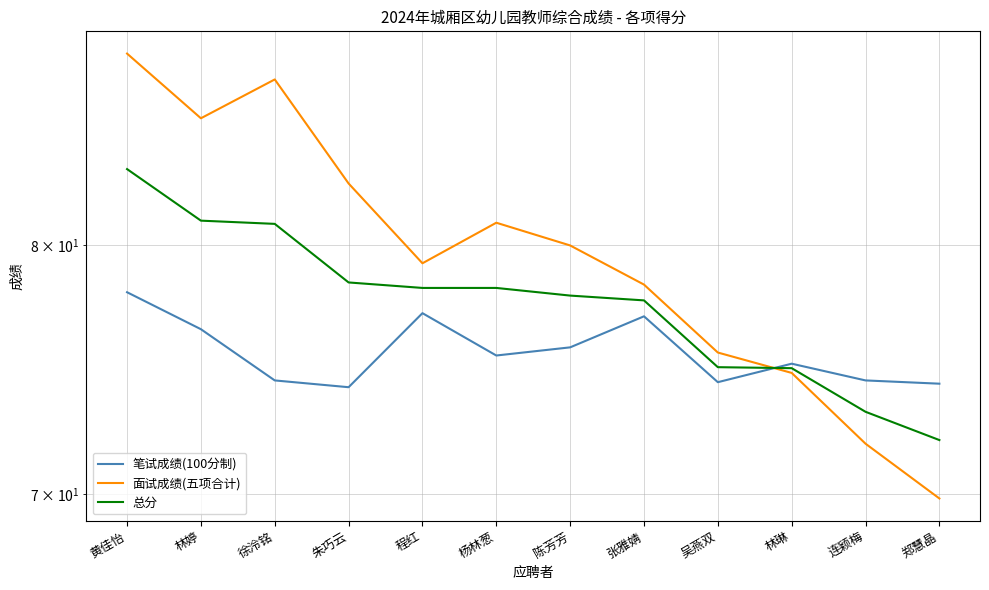

Reading right to left, extract all data points from this chart.

笔试成绩(100分制): 郑慧晶=74.3	连颖梅=74.4	林琳=75.1	吴燕双=74.3	张雅婧=77.0	陈芳芳=75.7	杨林葱=75.4	程红=77.1	朱巧云=74.1	徐泠铭=74.4	林婷=76.5	黄佳怡=78.0
面试成绩(五项合计): 郑慧晶=69.8	连颖梅=71.9	林琳=74.7	吴燕双=75.5	张雅婧=78.3	陈芳芳=80.0	杨林葱=81.0	程红=79.2	朱巧云=82.7	徐泠铭=87.4	林婷=85.6	黄佳怡=88.6
总分: 郑慧晶=72.1	连颖梅=73.2	林琳=74.9	吴燕双=74.9	张雅婧=77.7	陈芳芳=77.9	杨林葱=78.2	程红=78.2	朱巧云=78.4	徐泠铭=80.9	林婷=81.0	黄佳怡=83.3